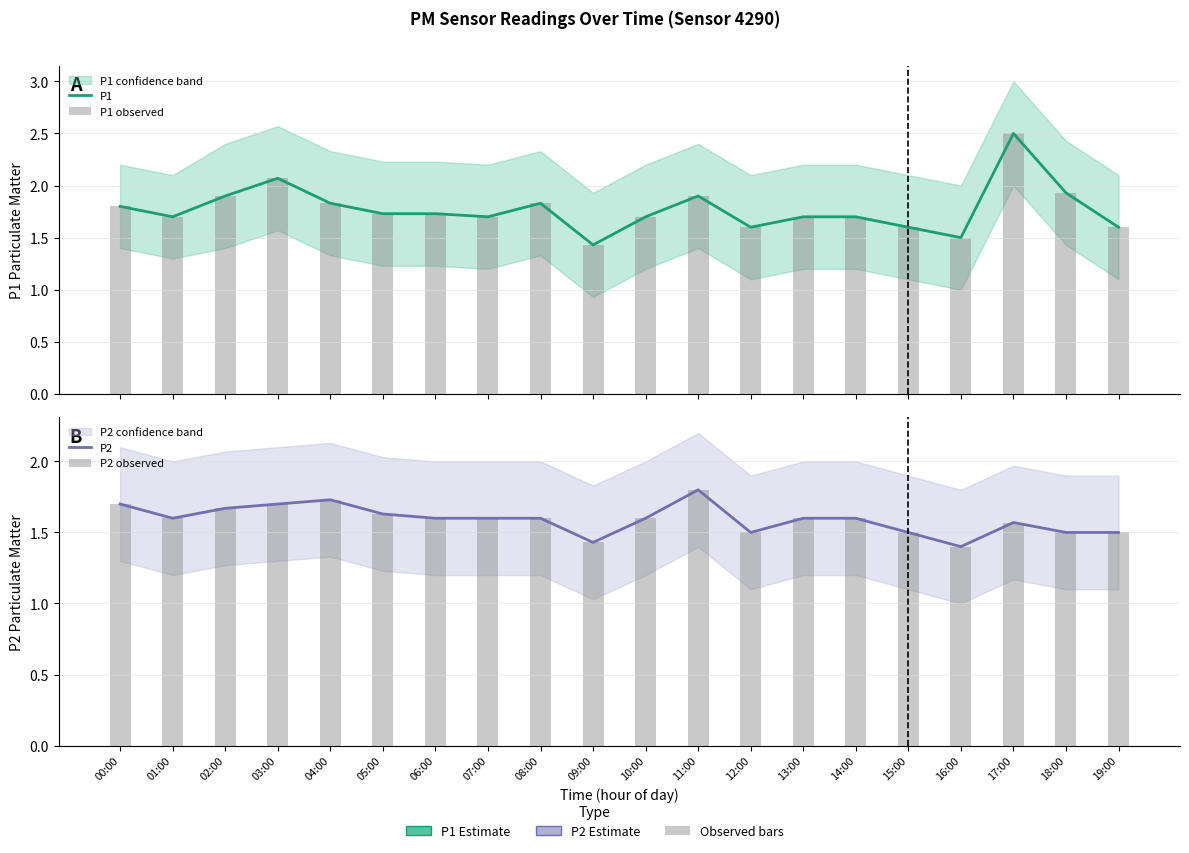

What is the smallest value displayed?

1.4